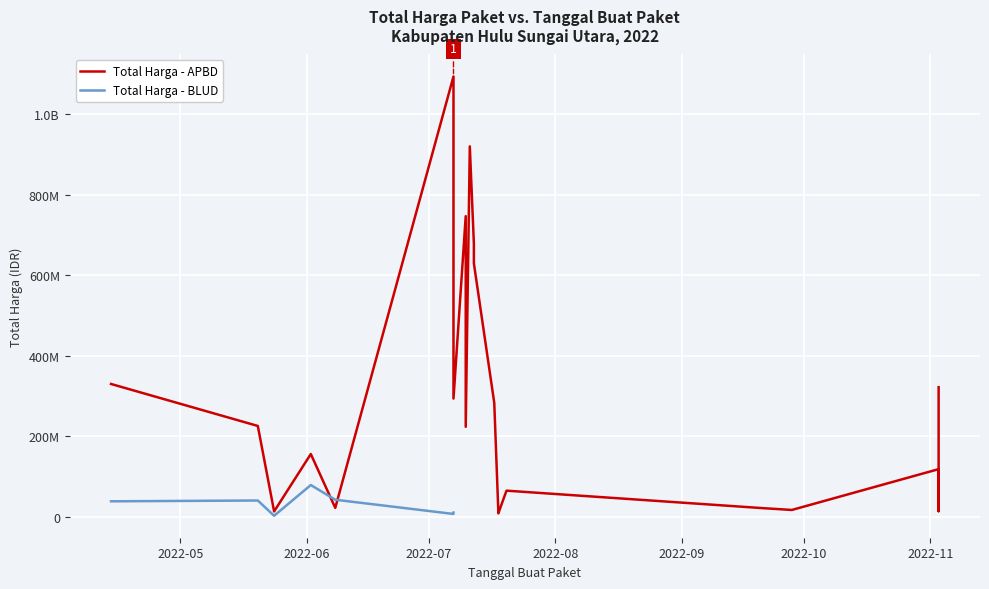

The value of Total Harga (APBD) at 2022-07-18 is 22292773. True or false?

False